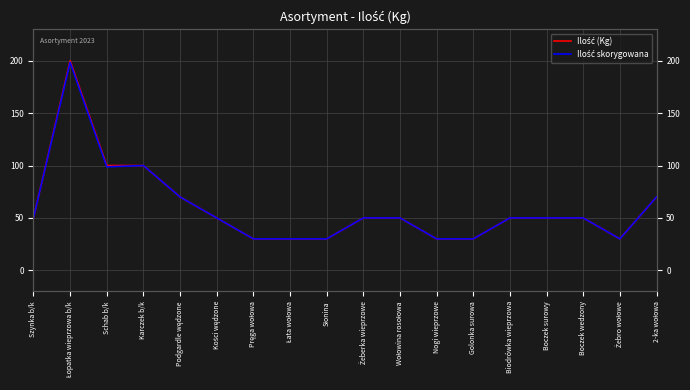

Which series has the largest total across all categories?

Ilość (Kg)